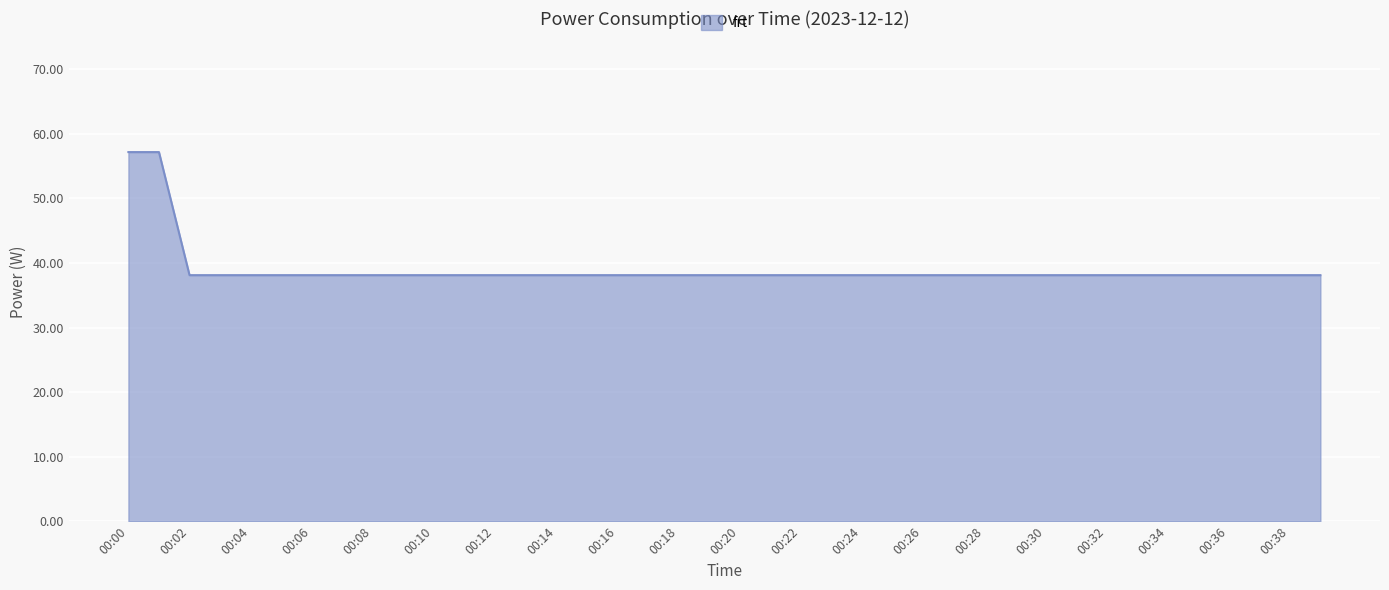

What is the maximum value shown in the chart?

57.2